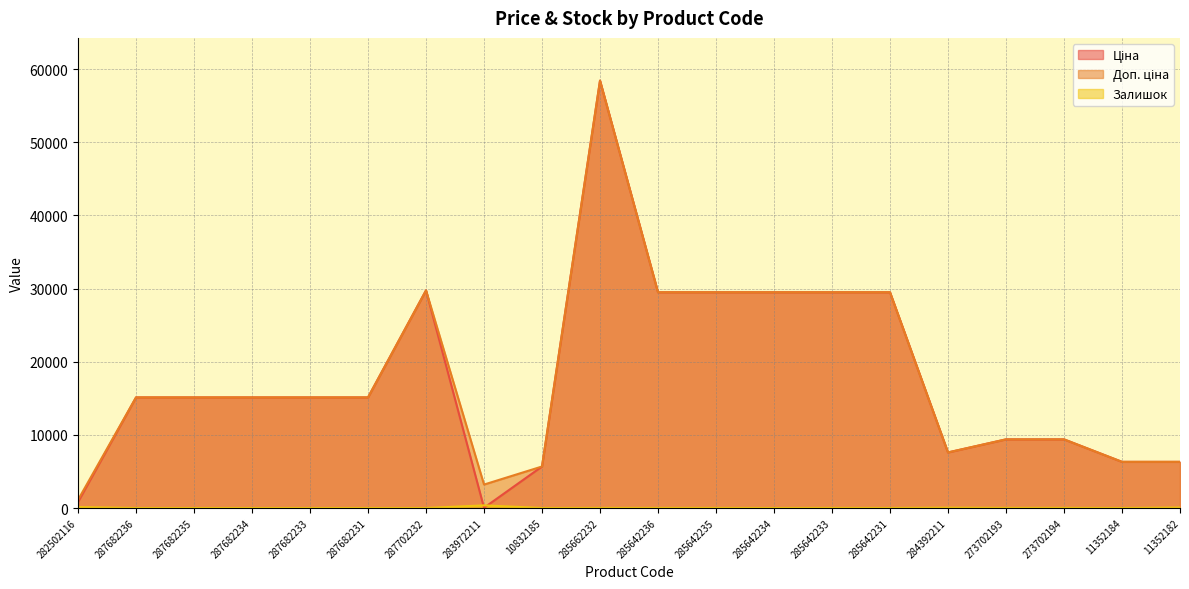

What position from the right is 273702193?

4